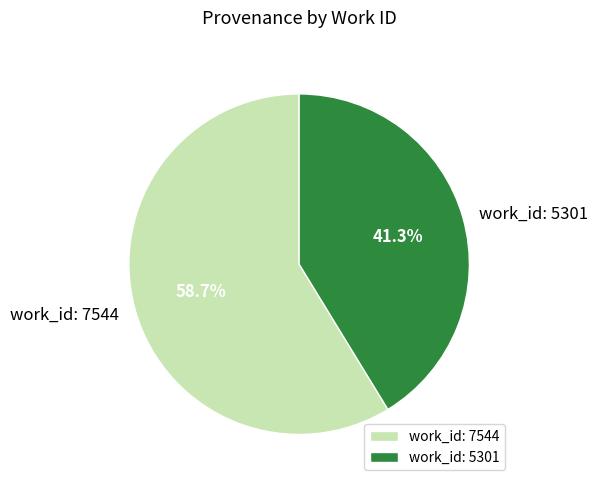

Approximately how many times larger is the value at work_id: 7544 compared to work_id: 5301?

1.4